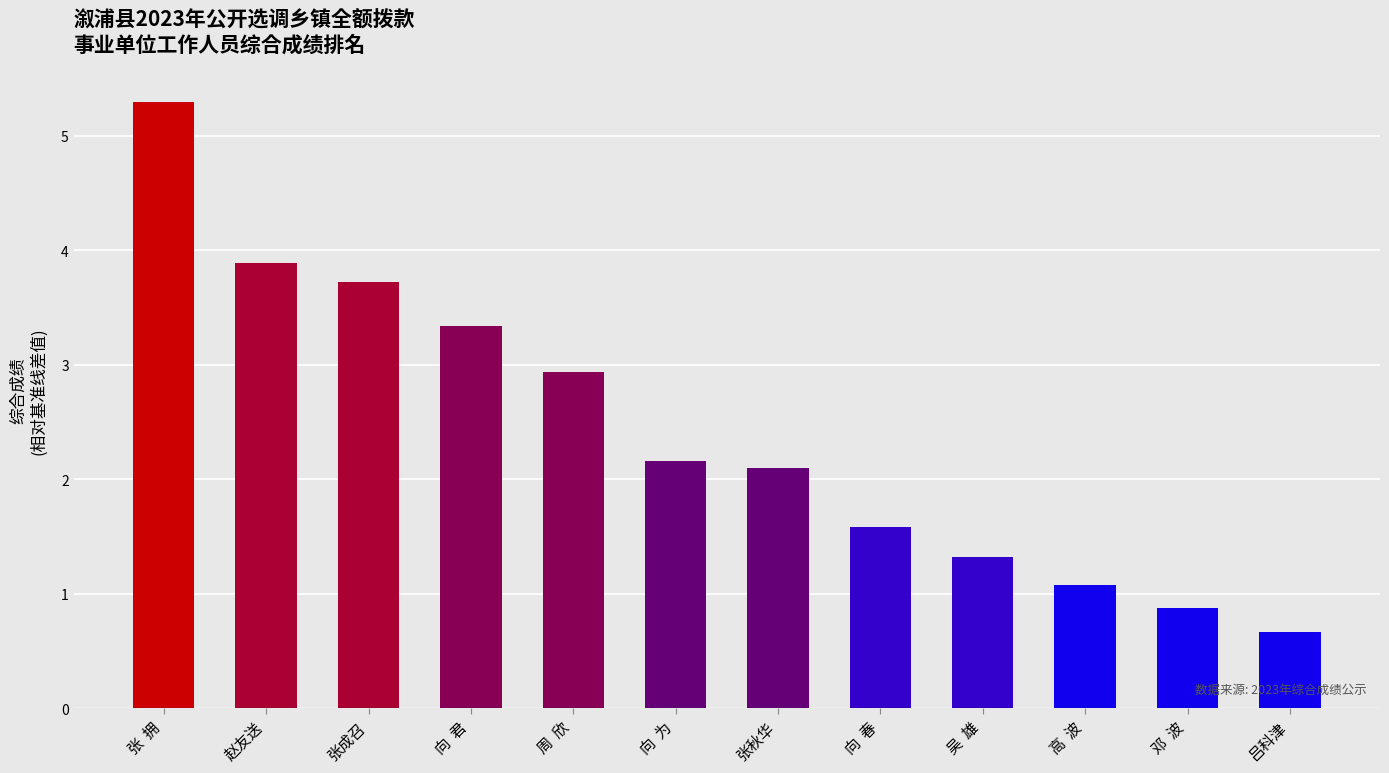

What is the approximate value at 邓  波?

0.9